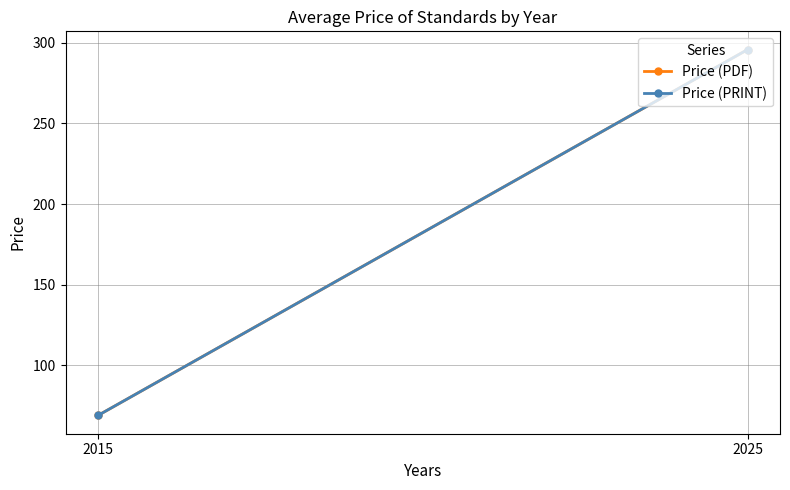

Which category has the highest value in the Price (PRINT) series?

2025